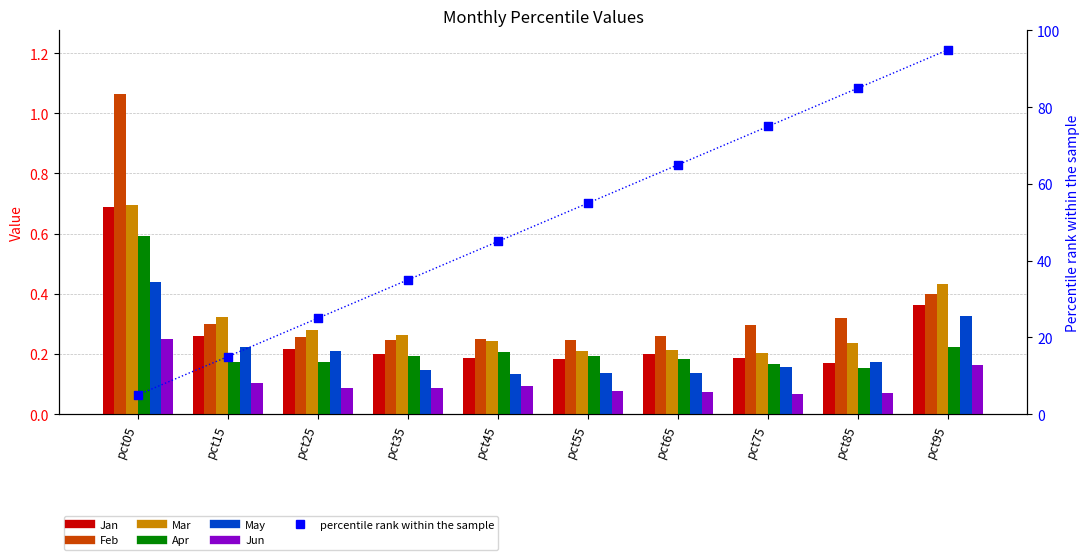

Which series reaches the minimum Y coordinate?

Jun